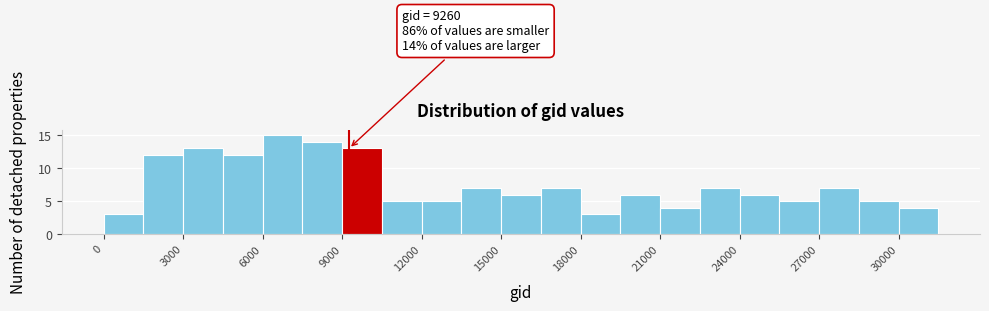

Around what value on the x-axis is the tallest bar? Give the approximate position of its centre, as read against the axis.

7000